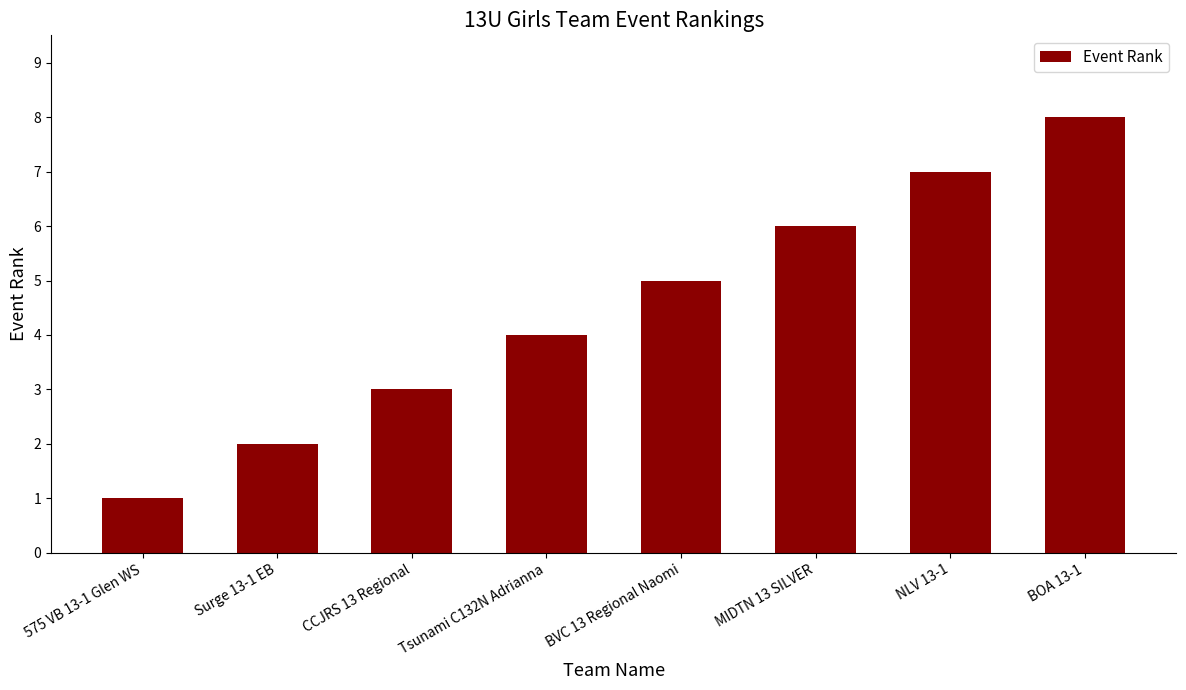

How many data points does each series have?

8